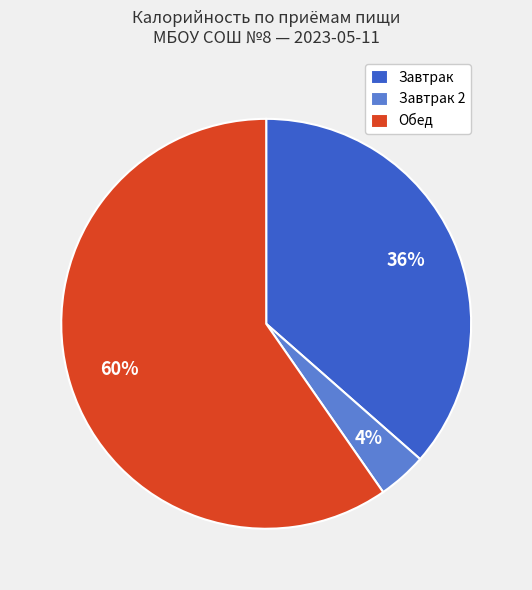

Count the number of slices in the pie.

3